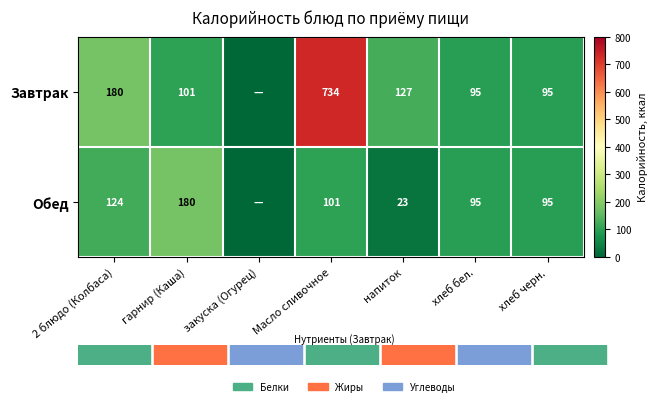

Is the value of Завтрак at напиток greater than the value of Обед at гарнир (Каша)?

No